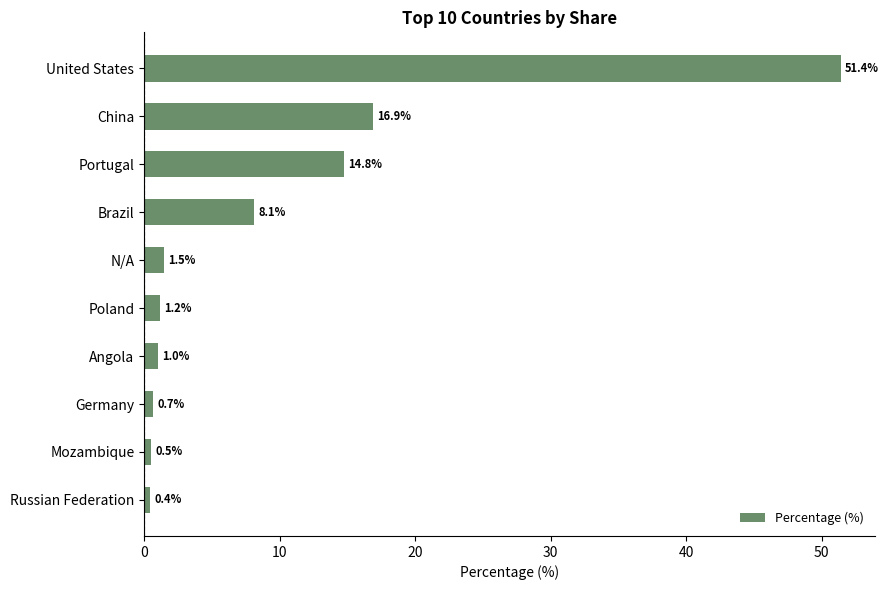

Are the bars horizontal?

Yes